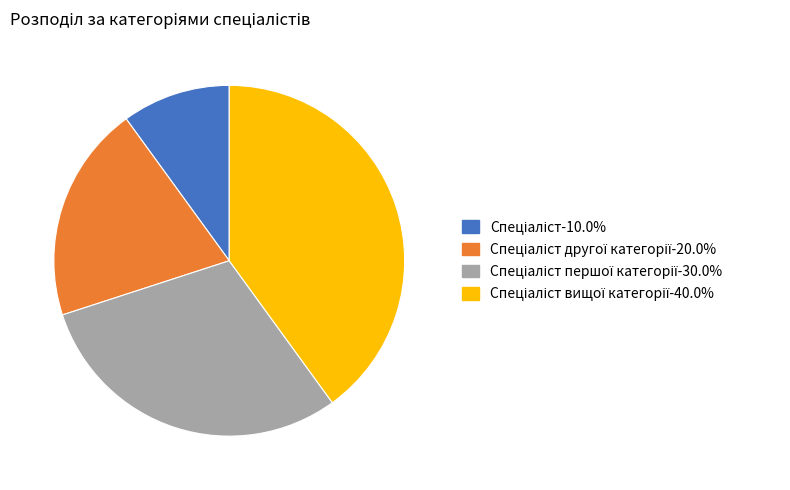

Is there any slice that represents more than half of the pie?

No